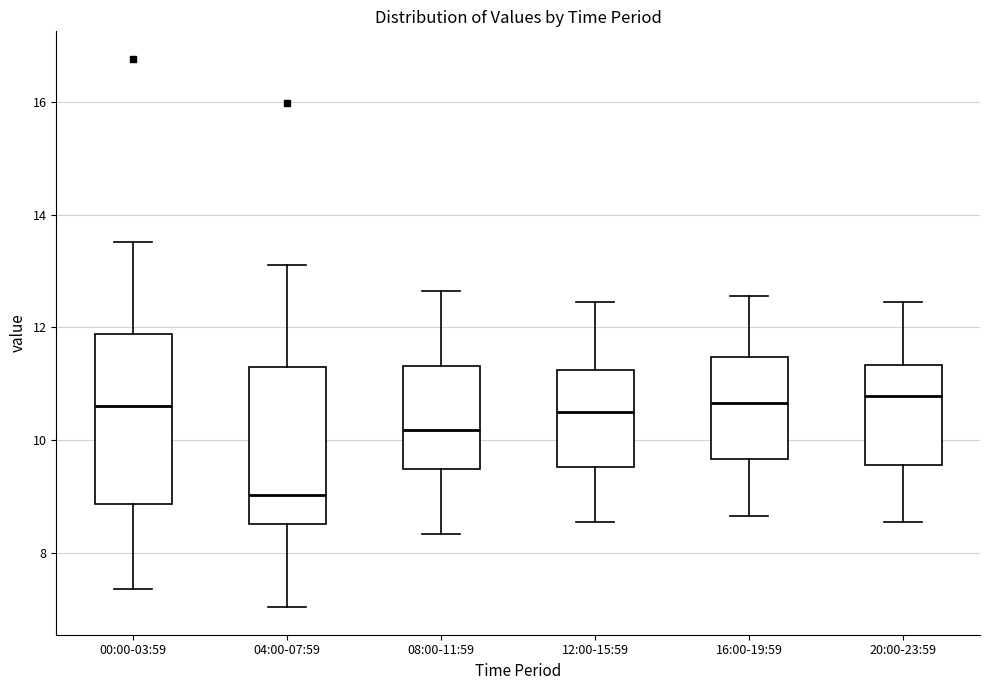

Where is the lower edge of the box for 04:00-07:59 on the y-axis? The values are not printed on the chart, so give them approximately, as read against the axis.

8.6